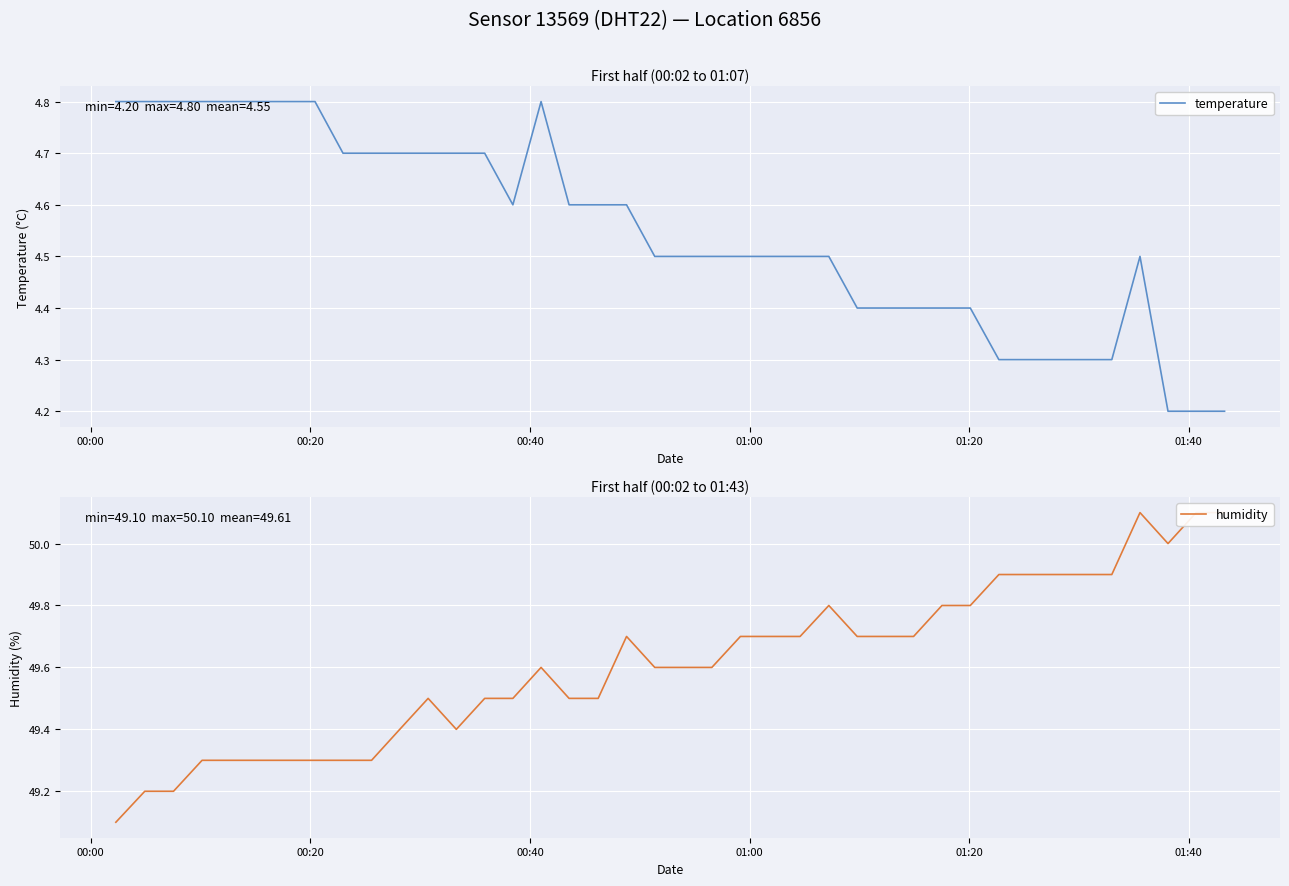

What is the lowest value of the temperature series?

4.2